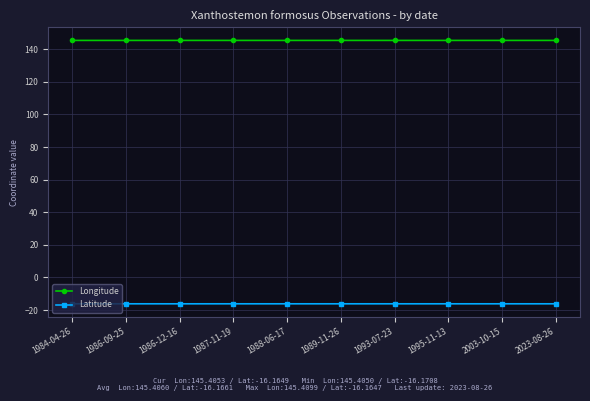

What is the spread (max minus min) of values at 1989-11-26?

161.6